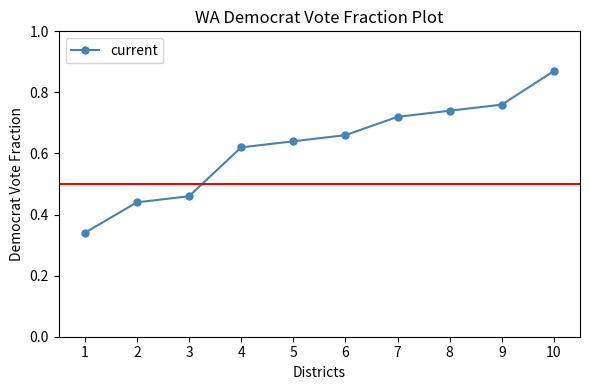

Which label corresponds to the largest value in the chart?

10